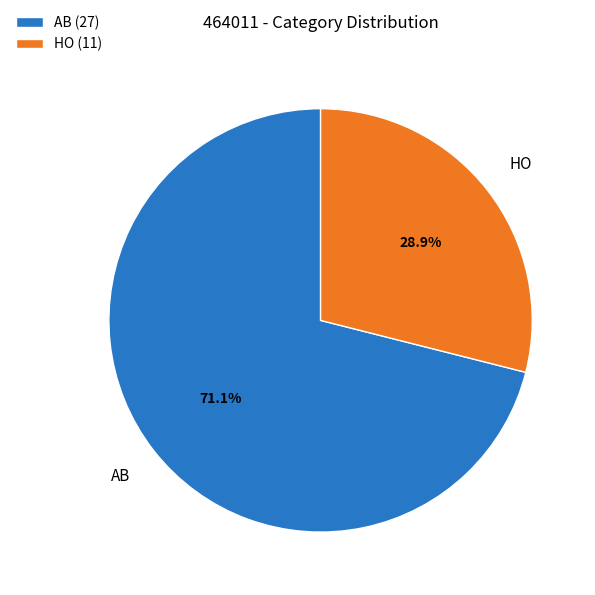

How many segments does this pie chart have?

2